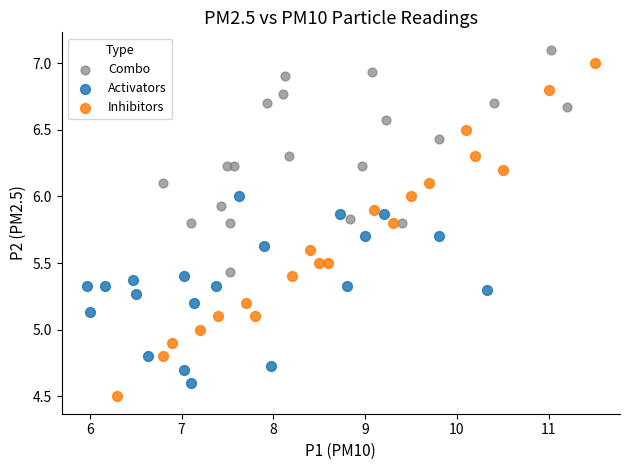

Which series reaches the minimum Y coordinate?

Inhibitors